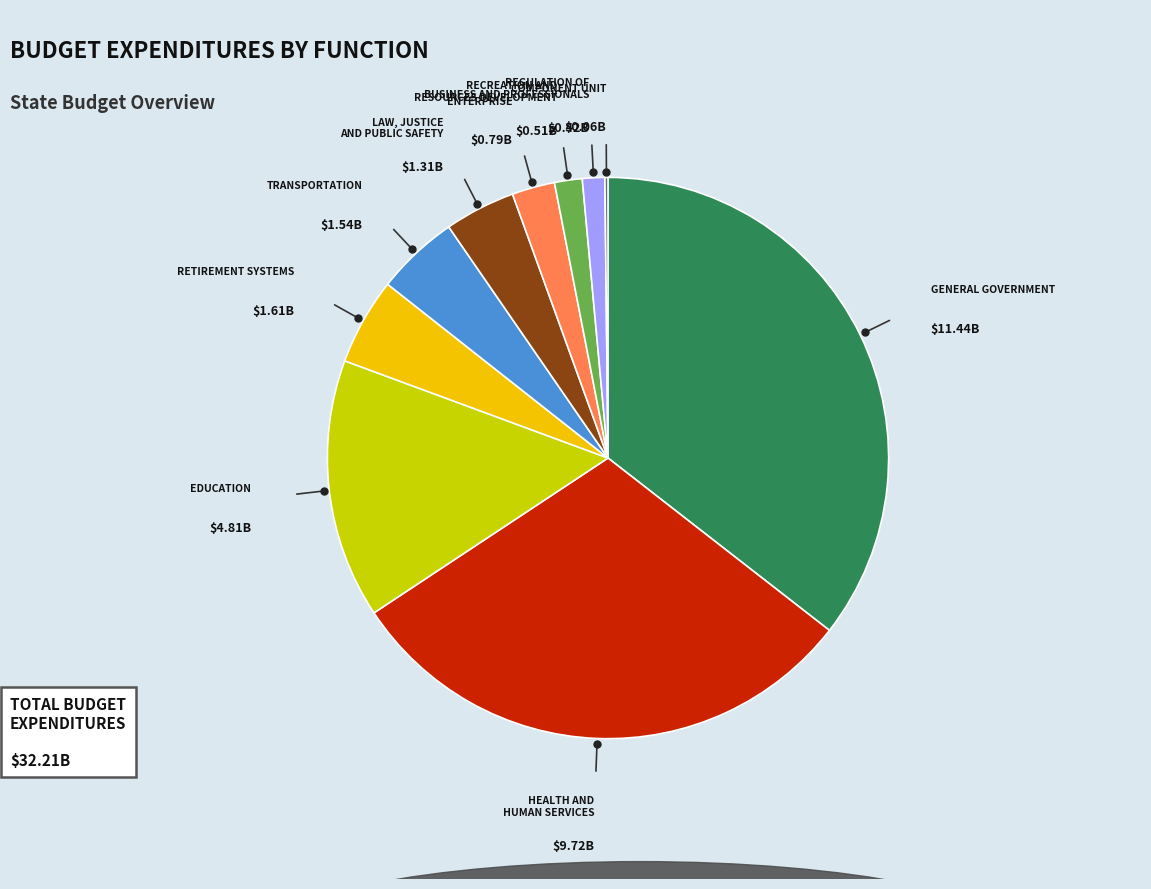

True or false: REGULATION OF BUSINESS AND PROFESSIONALS accounts for 8% of the total.

False